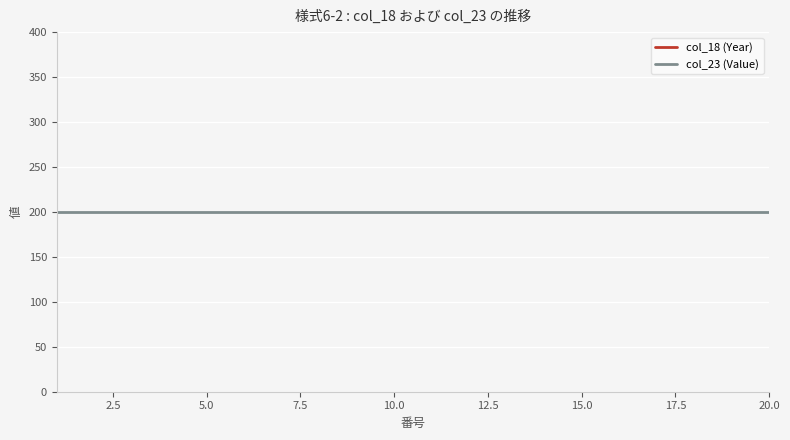

True or false: col_18 (Year) and col_23 (Value) intersect in this chart.

False